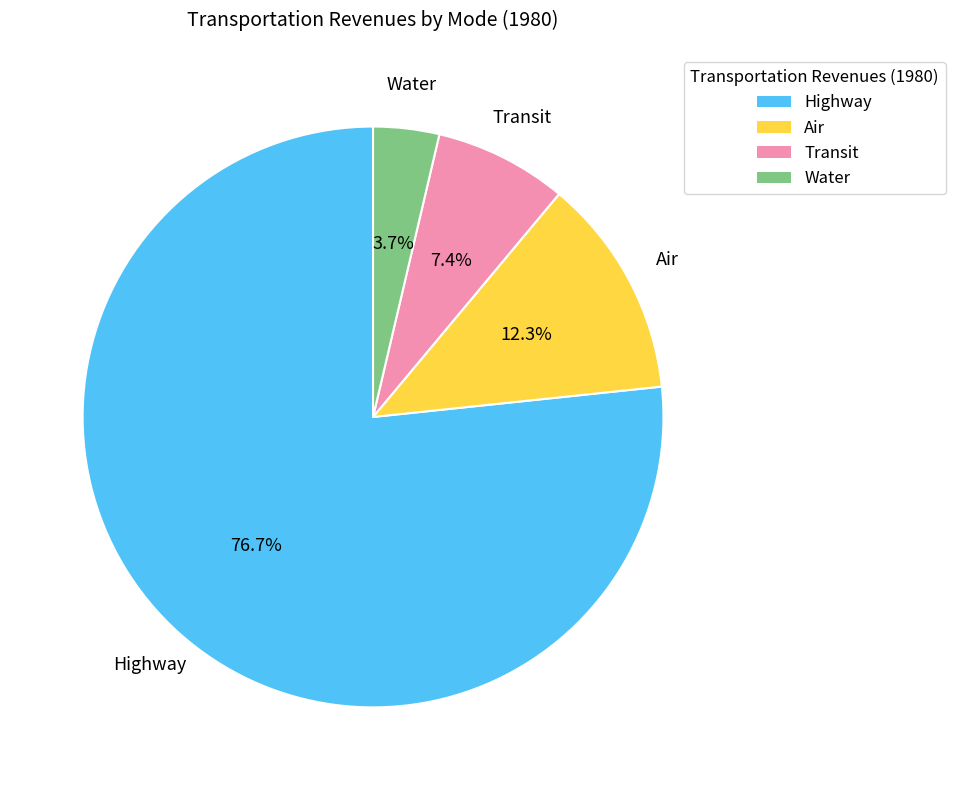

What portion of the pie excludes Water?

96.3%